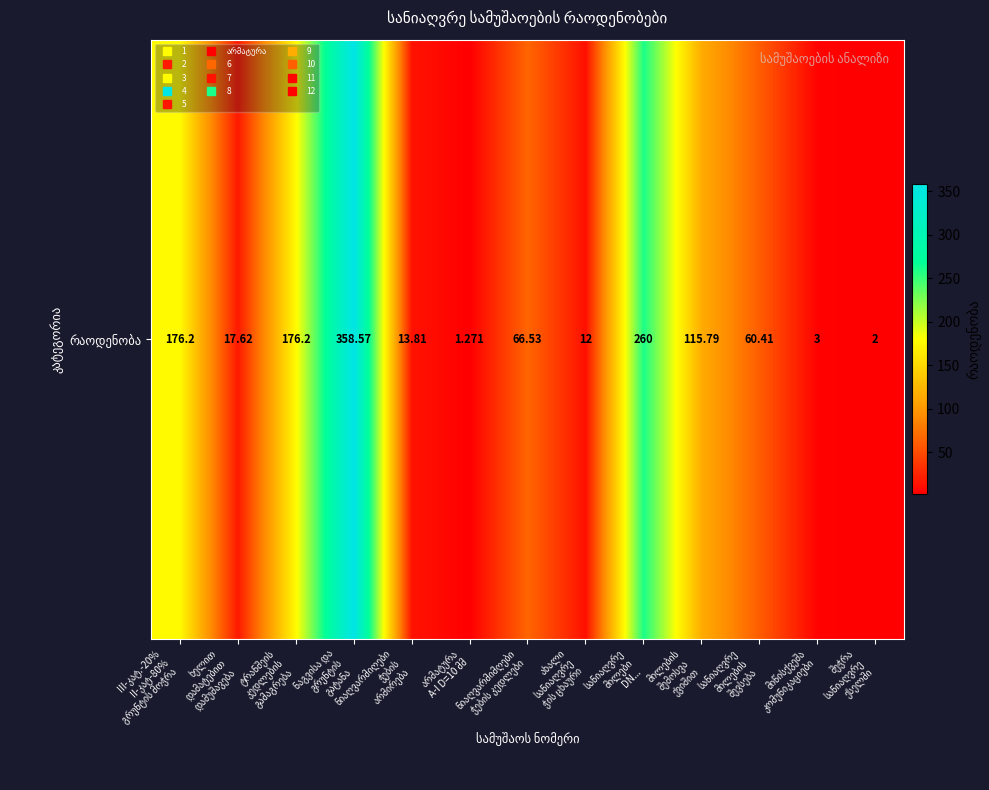

What is the average value?

97.2